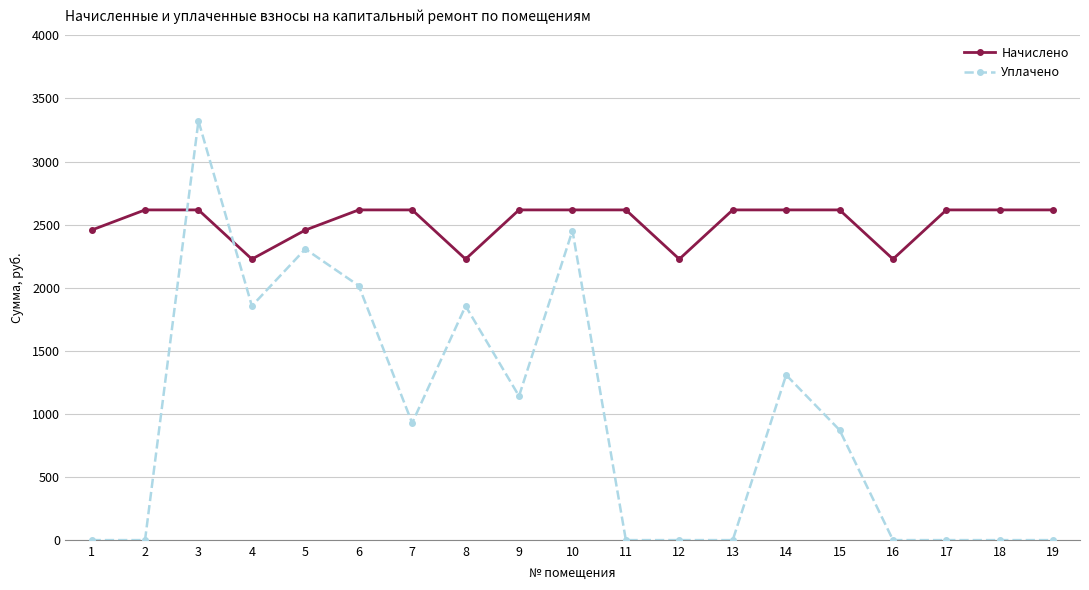

Is it true that Начислено equals 2616.9 at 3?

True